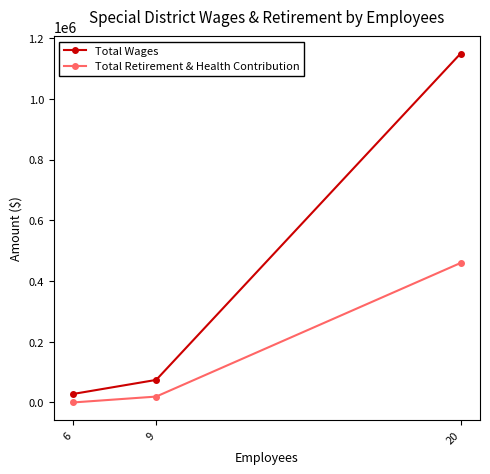

The Total Retirement & Health Contribution series shows 0 at 6. True or false?

True